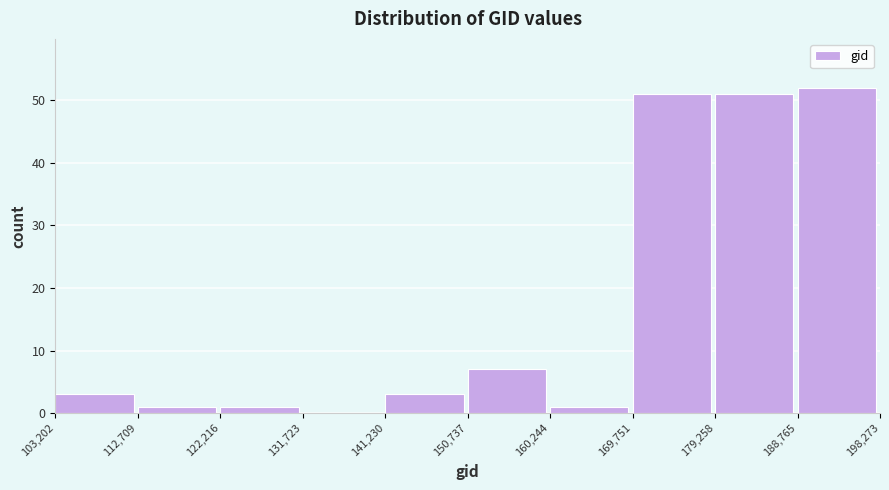

Which range on the x-axis has the tallest bar?

188,765 to 198,273